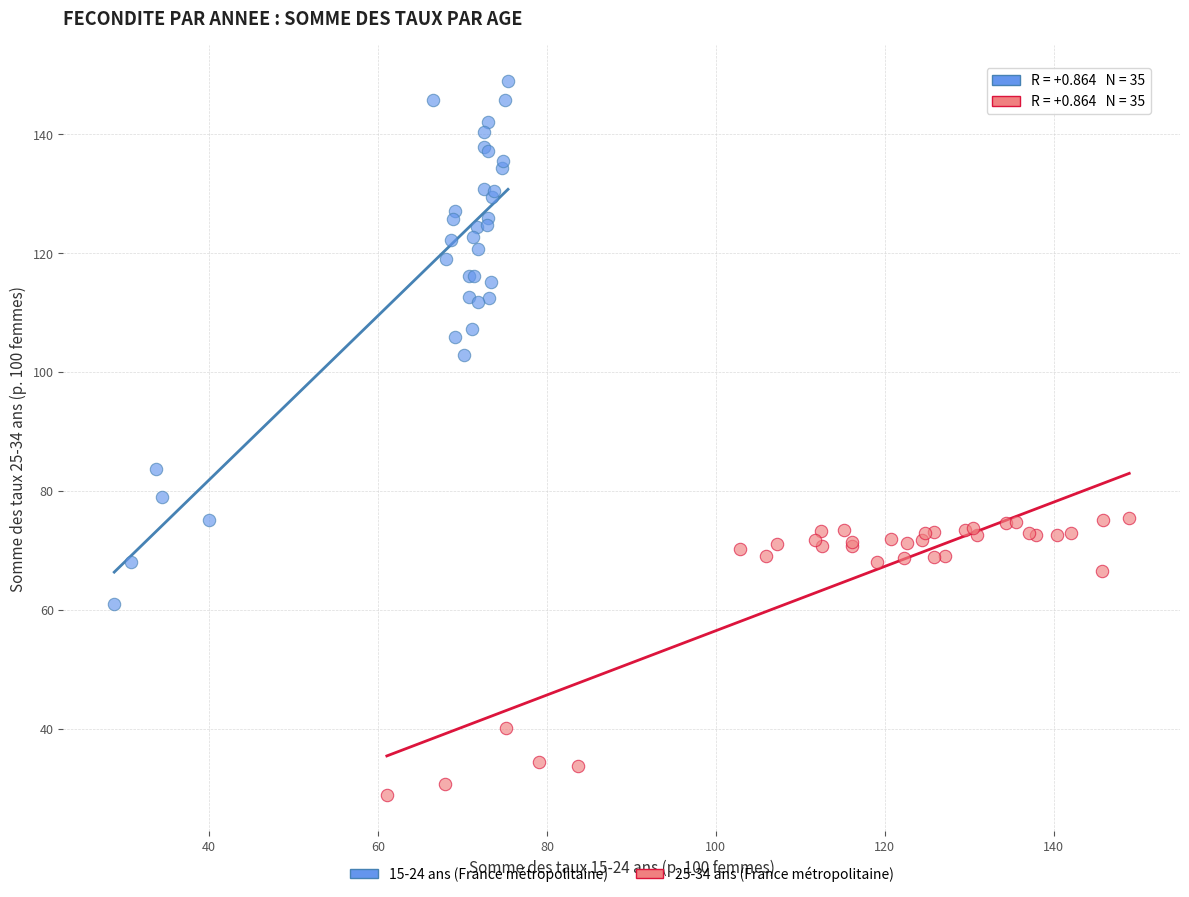

Which series reaches the maximum Y coordinate?

15-24 ans (France métropolitaine)